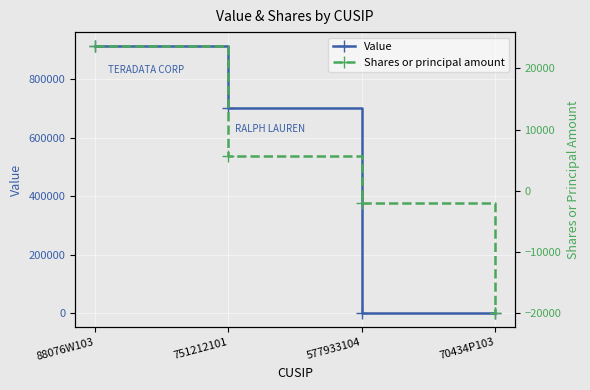

What position from the right is 751212101?

3